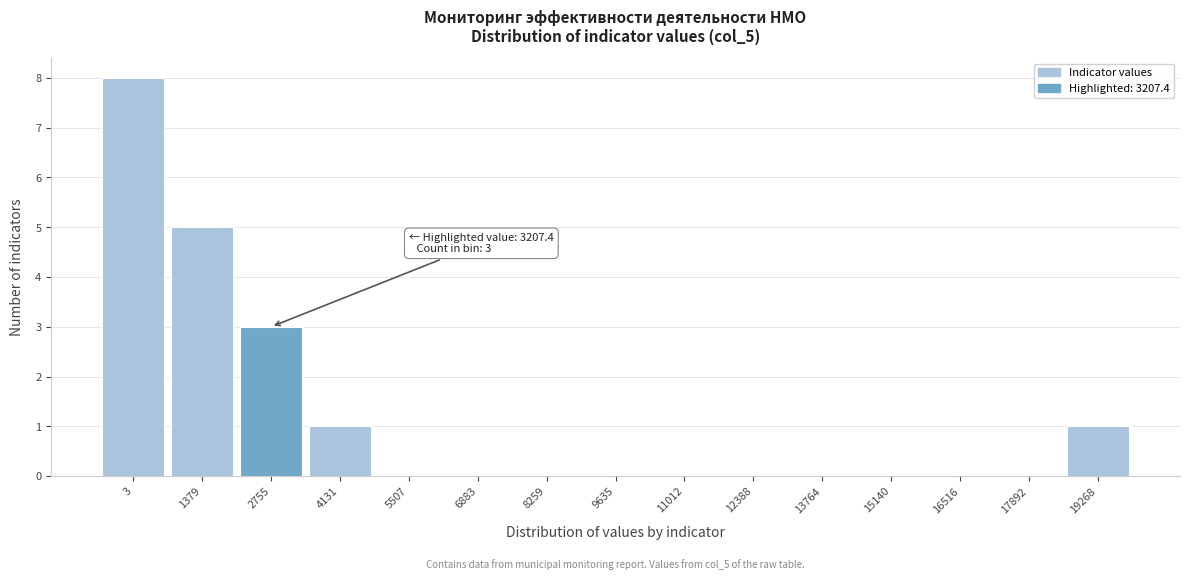

Reading right to left, list all the values displayed in this chart.

19268=1	17892=0	16516=0	15140=0	13764=0	12388=0	11012=0	9635=0	8259=0	6883=0	5507=0	4131=1	2755=3	1379=5	3=8